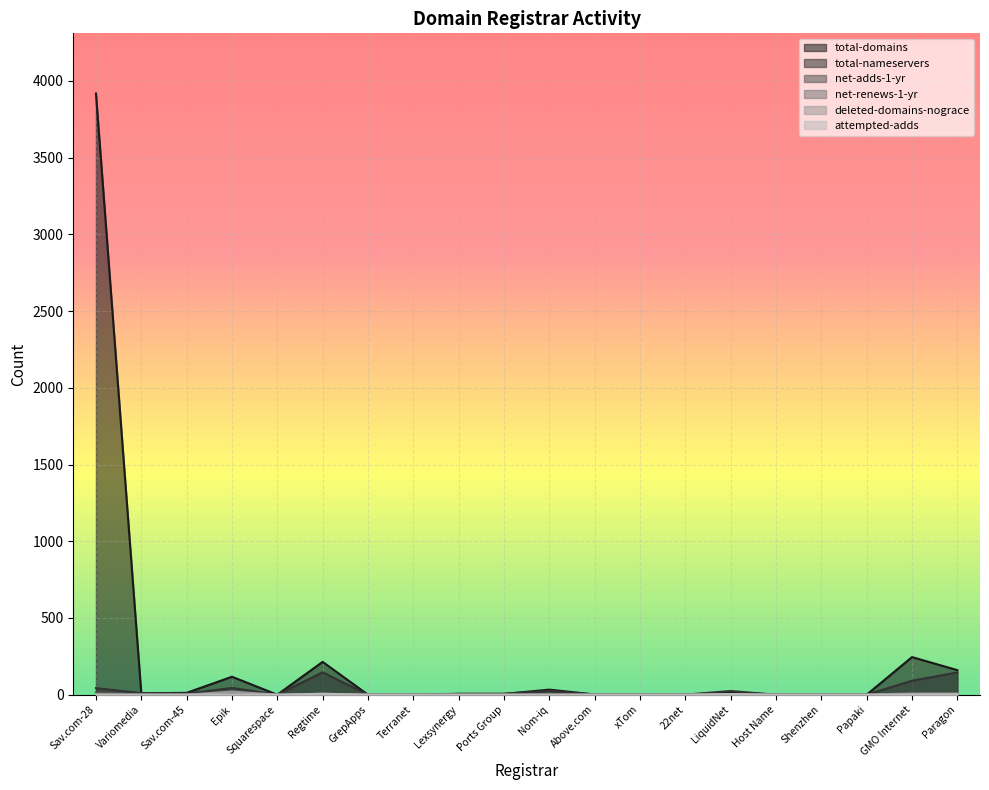

What is the difference between the highest and lowest values at Epik?

116